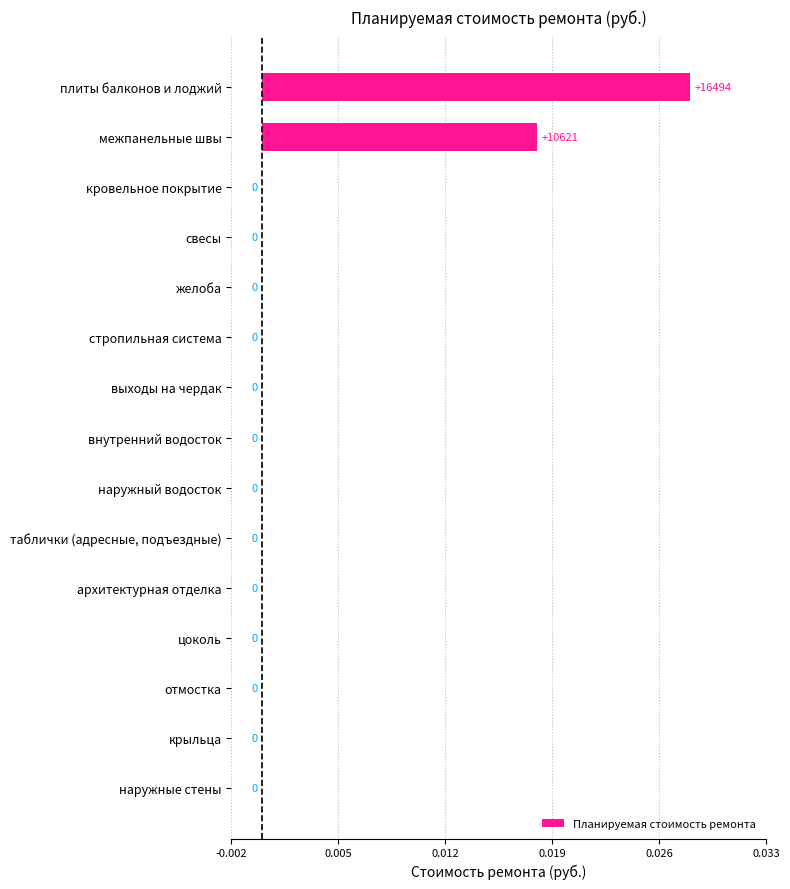

Are the bars horizontal?

Yes